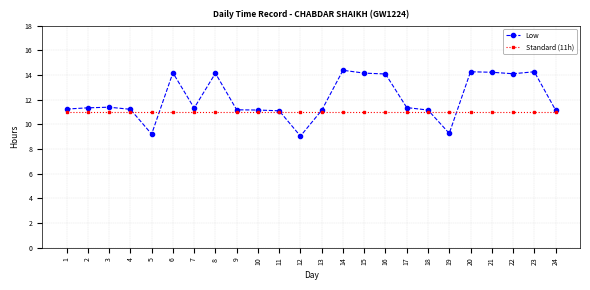

Which series has the largest total across all categories?

Low